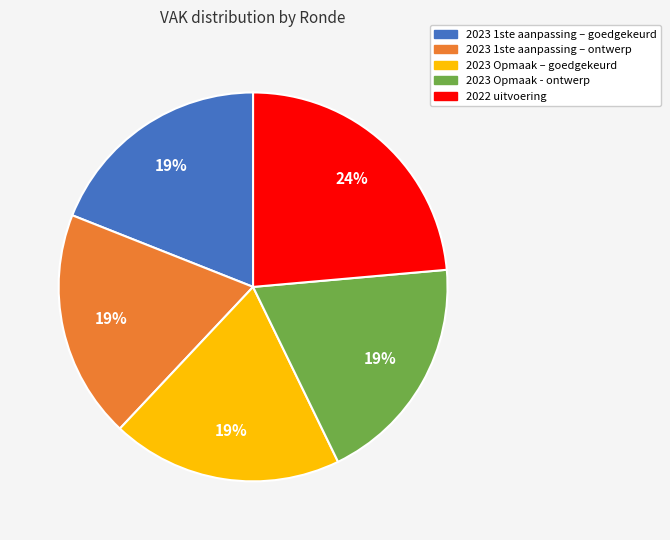

Which slice is the largest?

2022 uitvoering